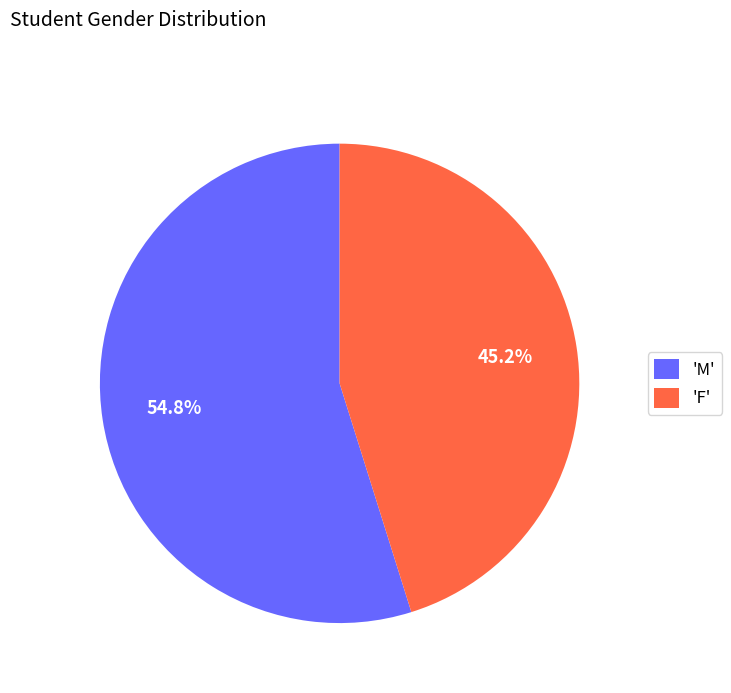

Approximately how many times larger is the value at 'M' compared to 'F'?

1.2